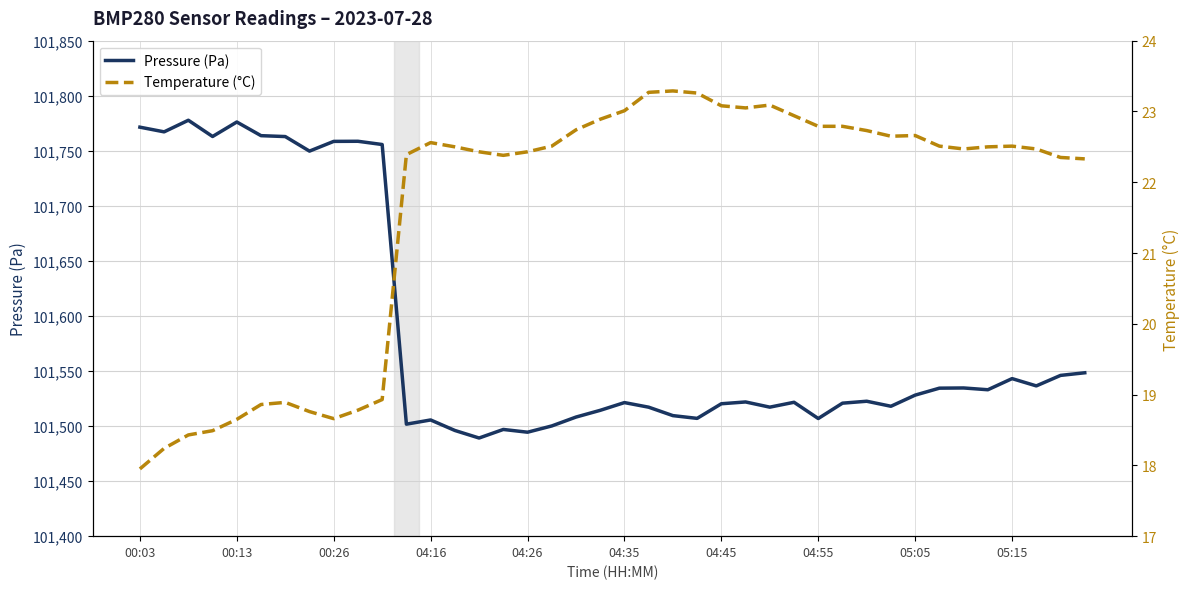

Which category has the lowest value in the Temperature (°C) series?

00:03